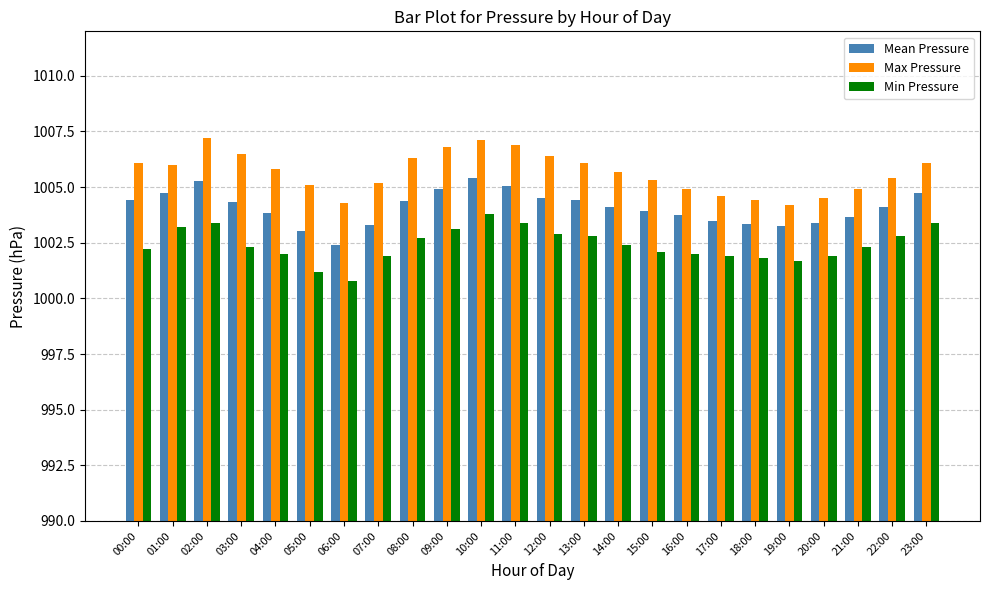

The value of Min Pressure at 06:00 is 1327.9. True or false?

False